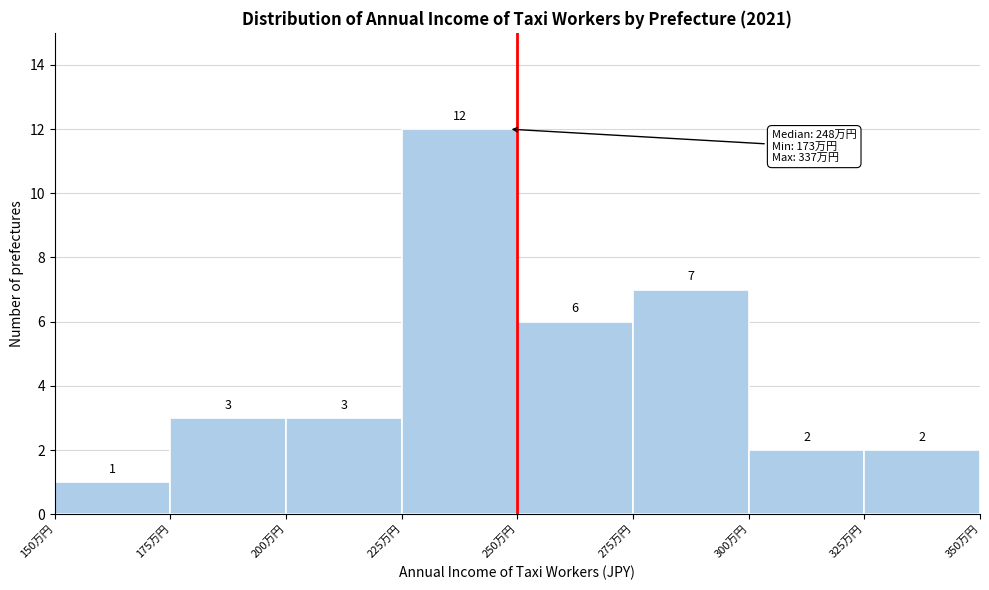

Reading left to right, what are all the values shown in this chart?

1	3	3	12	6	7	2	2